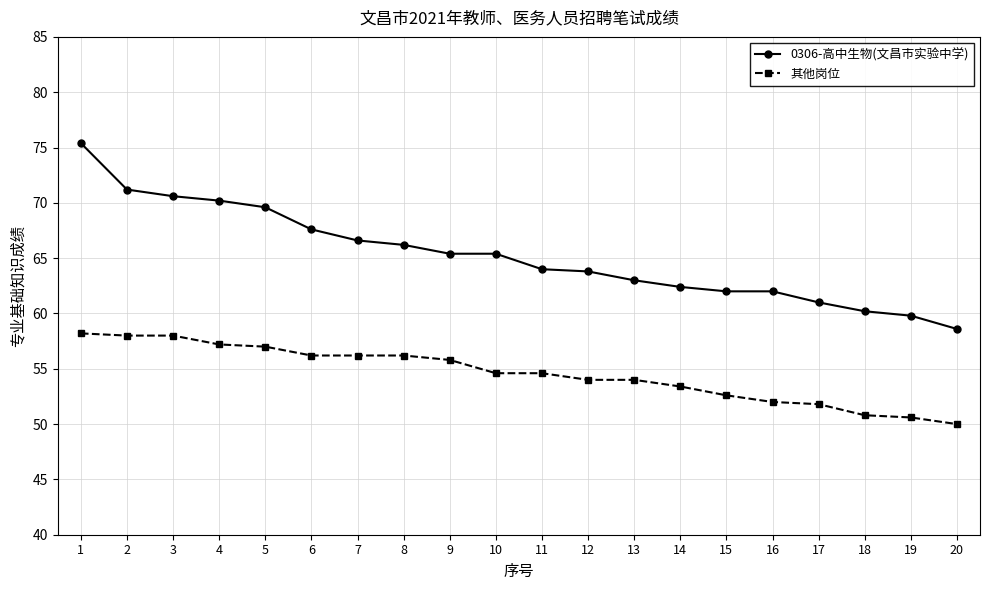

How many data points does each series have?

20